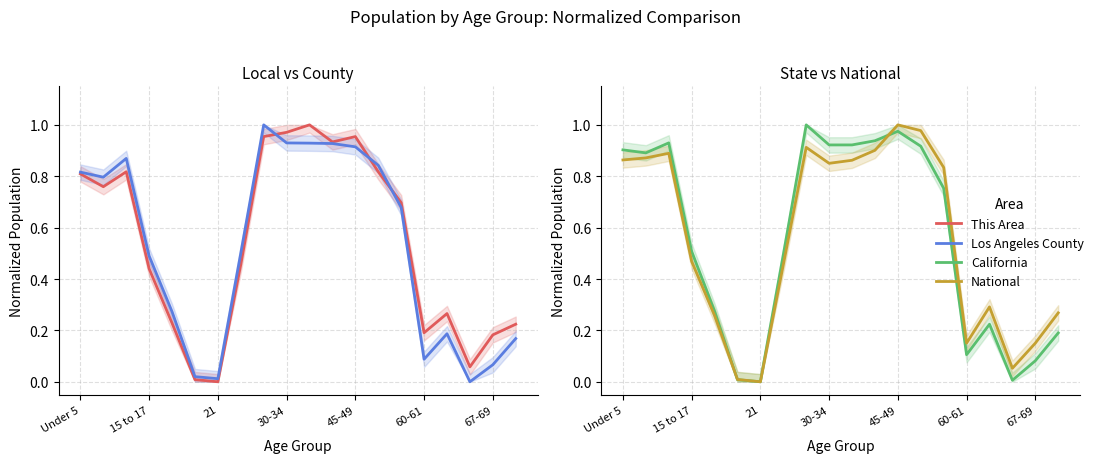

Count the number of data series in this chart.

4